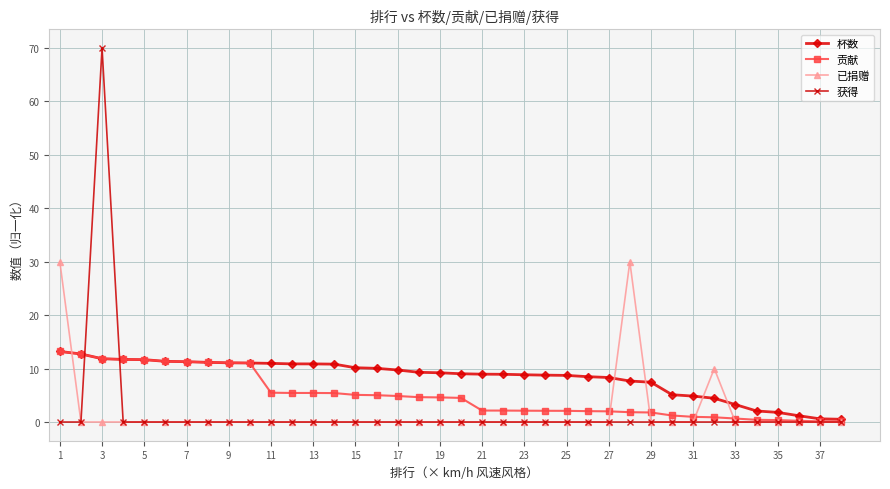

At how many categories does at least one series exceed 44?

1